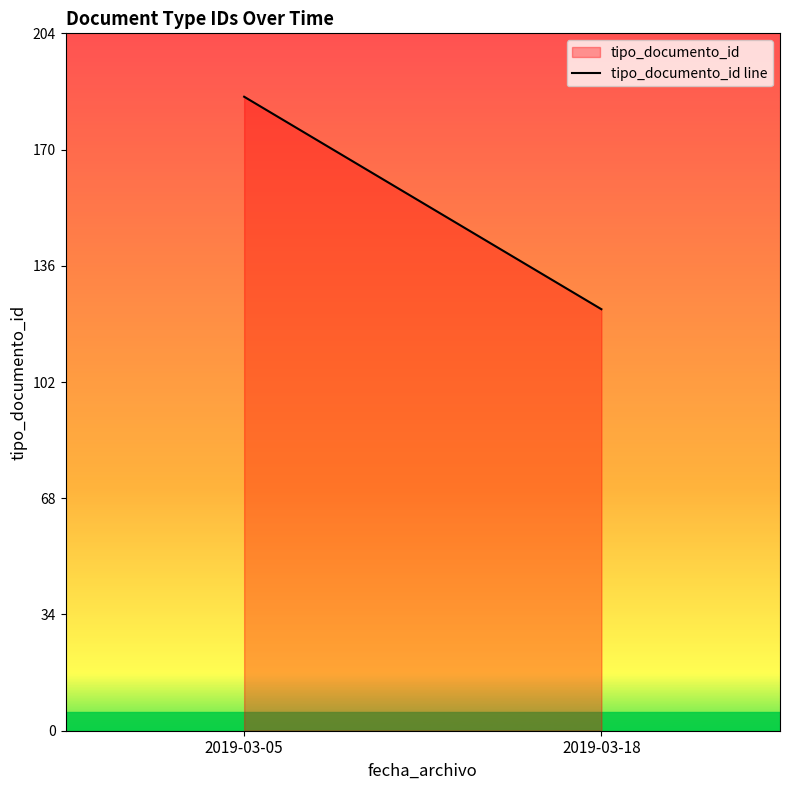

What is the sum of the values at 2019-03-05 and 2019-03-18?

308